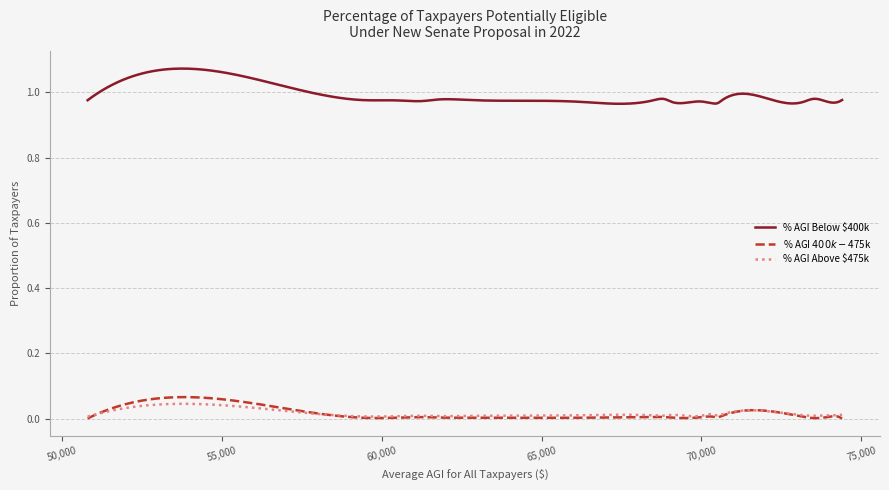

True or false: % AGI Above $475k and % AGI $400k-$475k intersect in this chart.

True